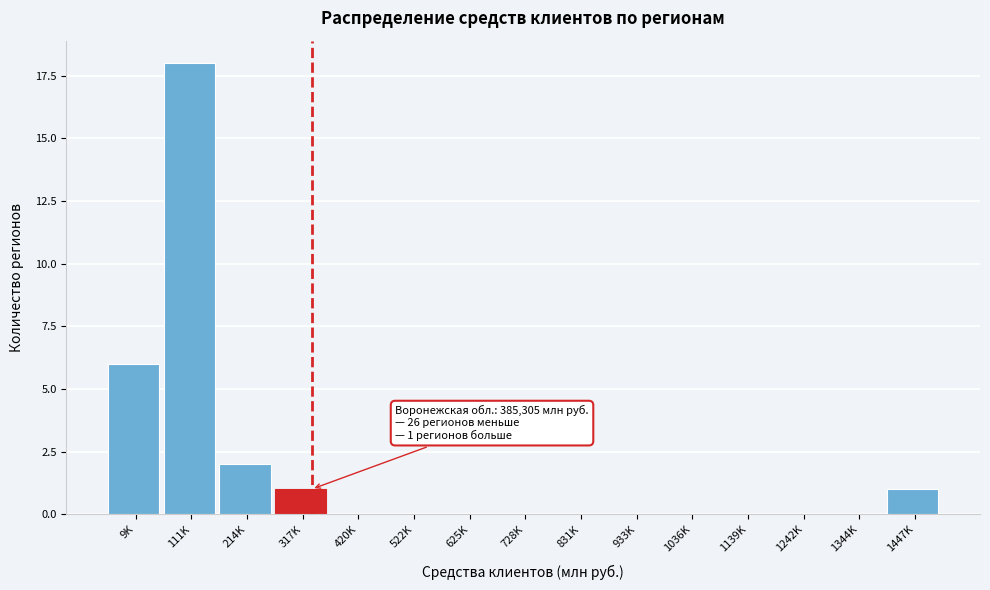

Reading right to left, what are all the values shown in this chart?

1447K=1	1344K=0	1242K=0	1139K=0	1036K=0	933K=0	831K=0	728K=0	625K=0	522K=0	420K=0	317K=1	214K=2	111K=18	9K=6